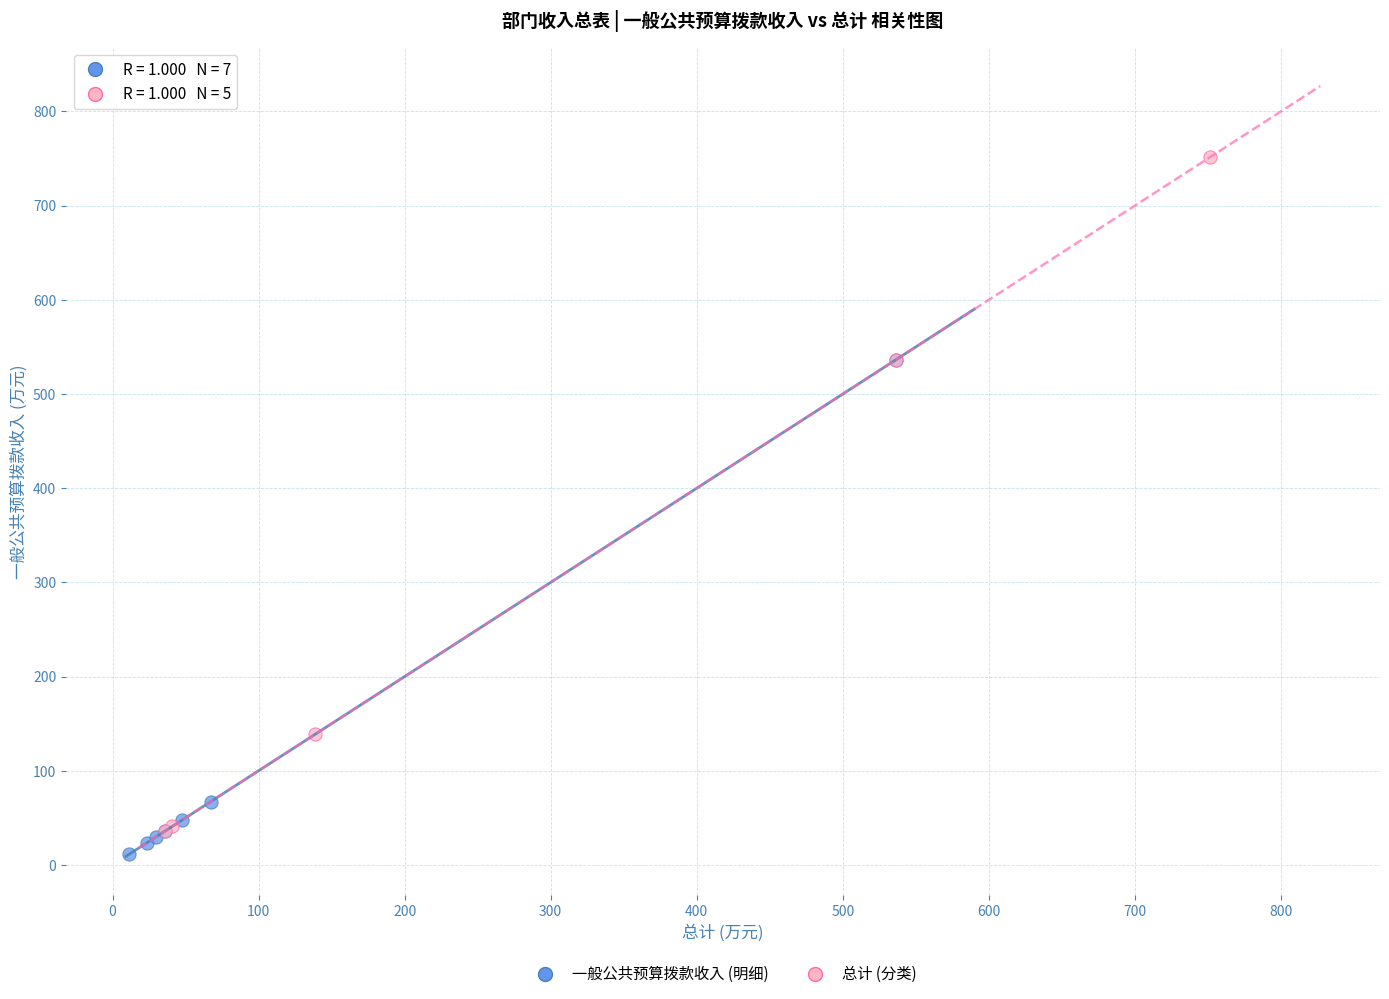

Which series has the widest spread of Y values?

总计 (分类)